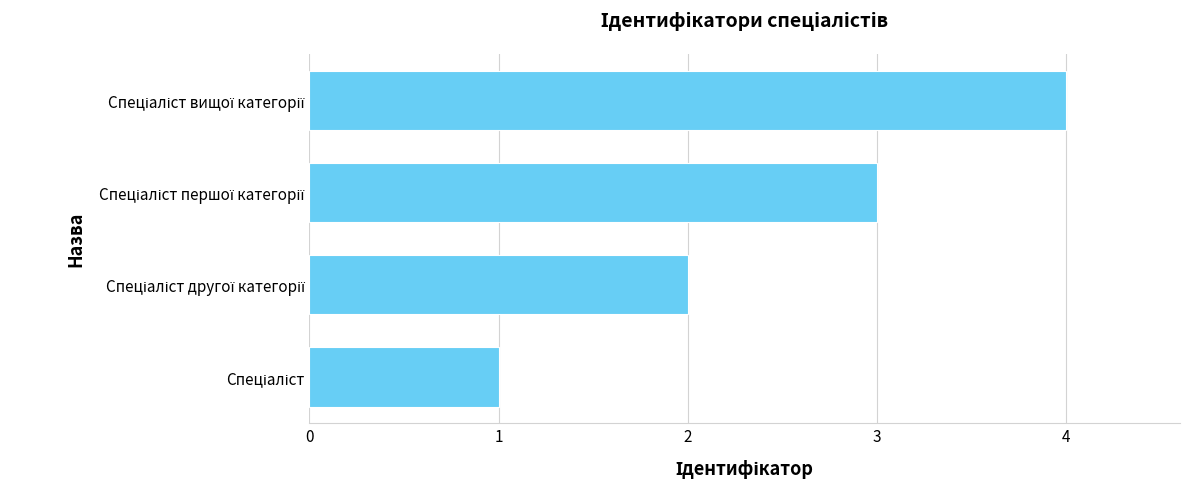

What is the greatest value displayed?

4